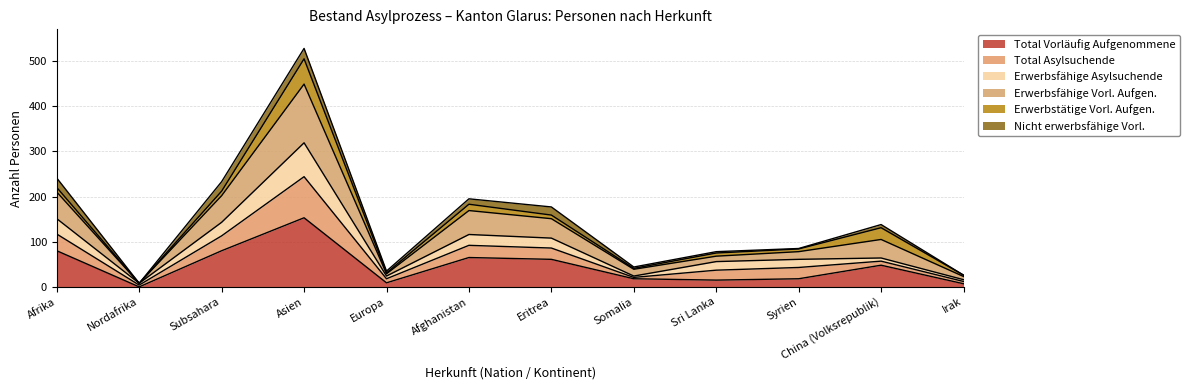

At which label does Total Vorläufig Aufgenommene reach its peak?

Asien